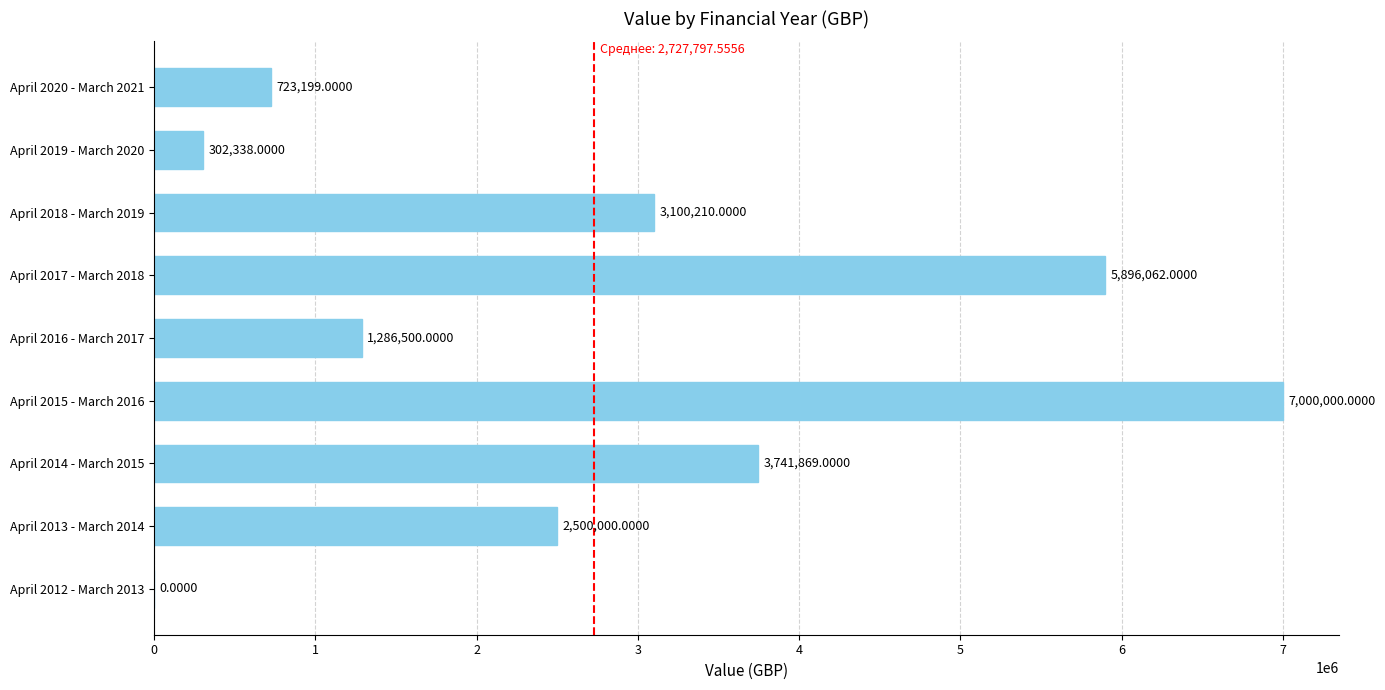

What is the sum of the values at April 2015 - March 2016 and April 2019 - March 2020?

7302338